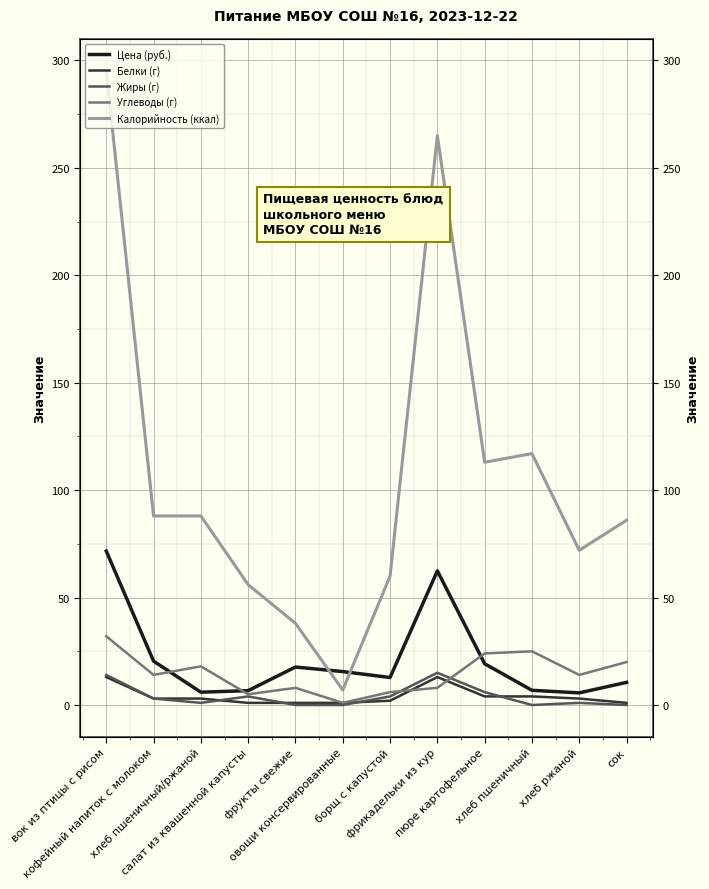

How many values in the Цена (руб.) series exceed 15?

6